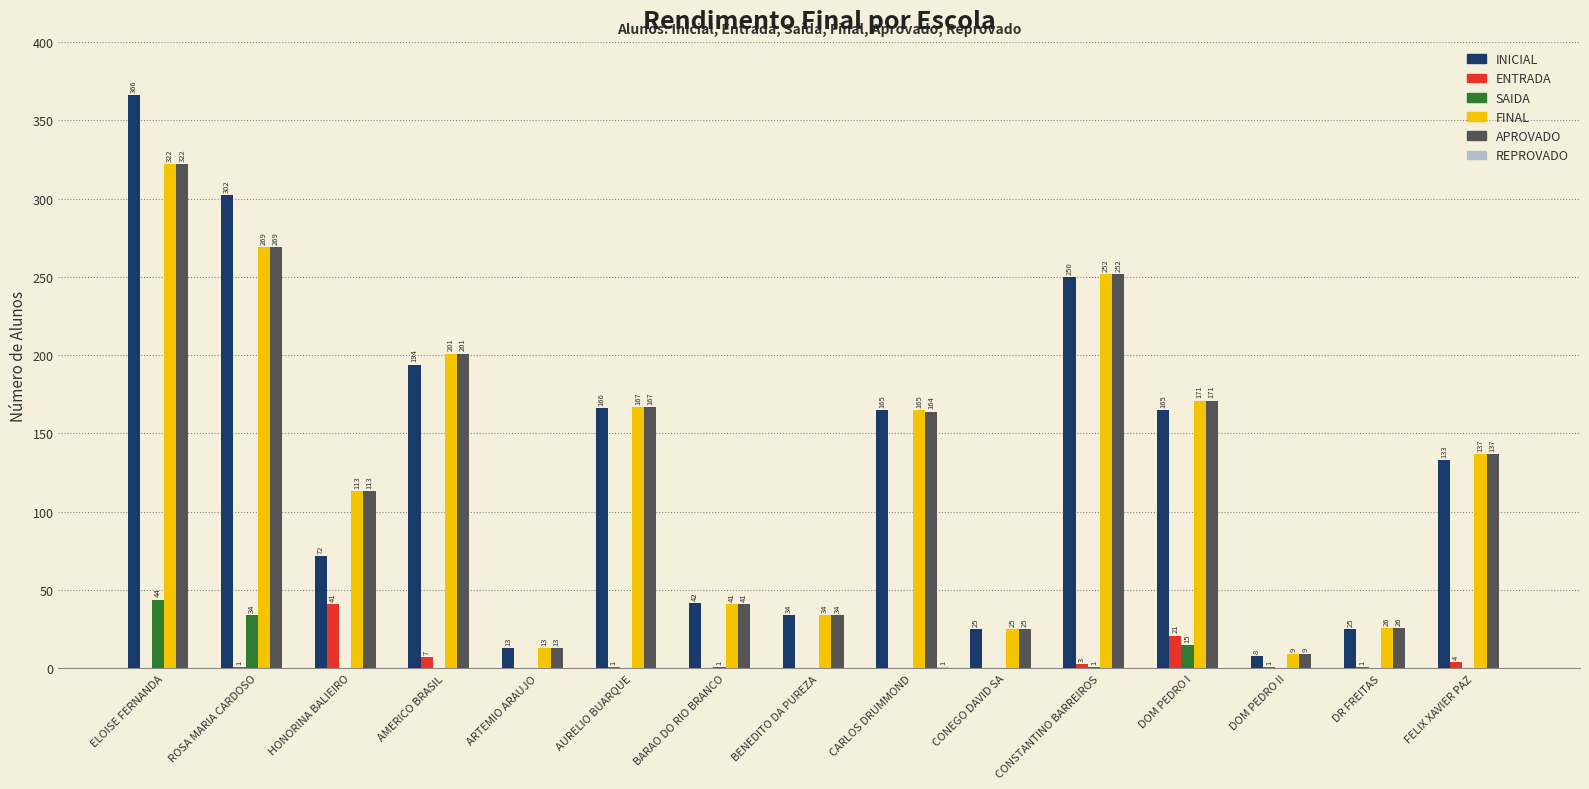

True or false: APROVADO has a value of 25 at CONEGO DAVID SA.

True